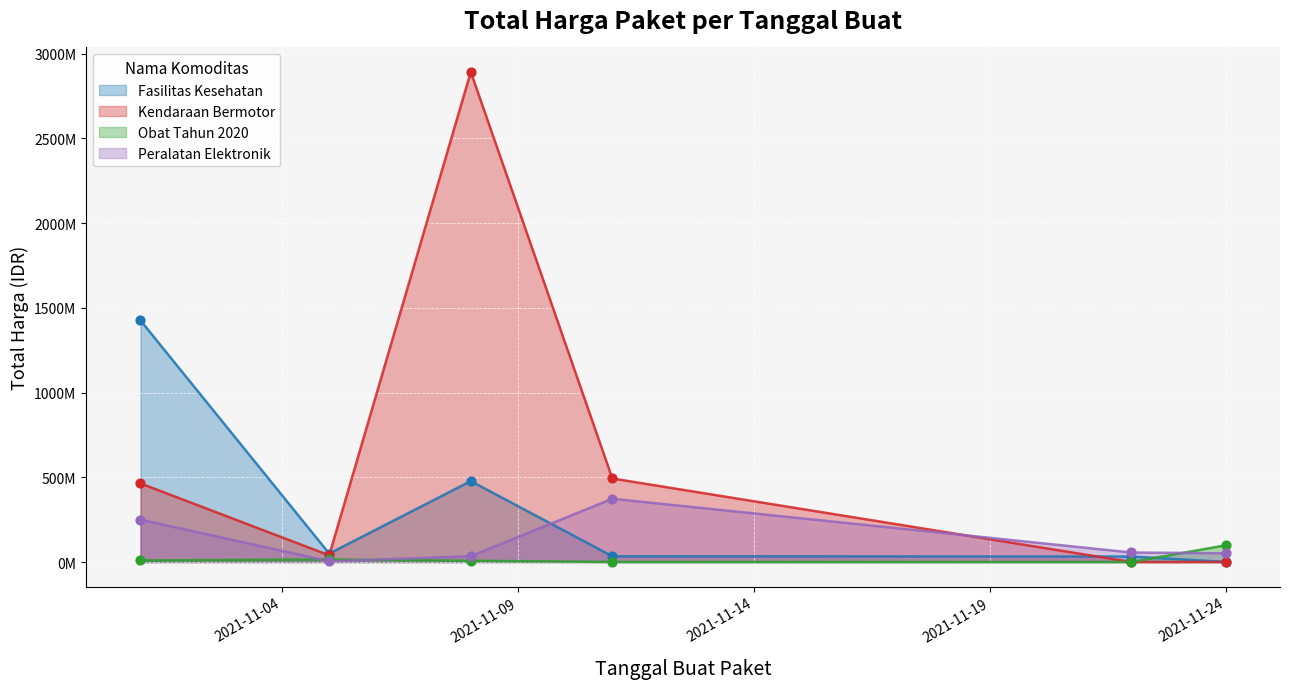

What is the total value across all series at 2021-11-08?

3411415240